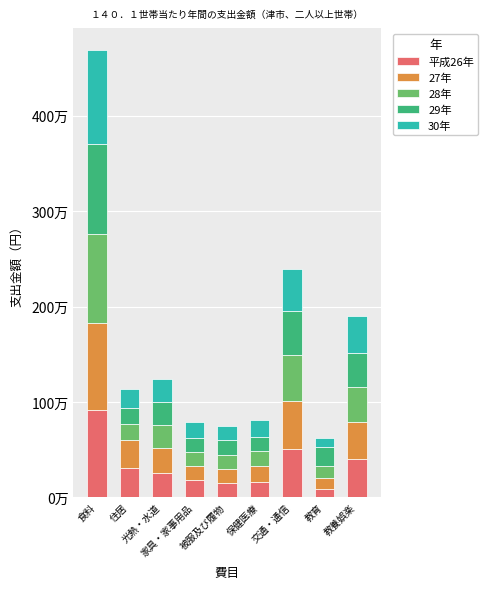

Does the chart contain any negative values?

No